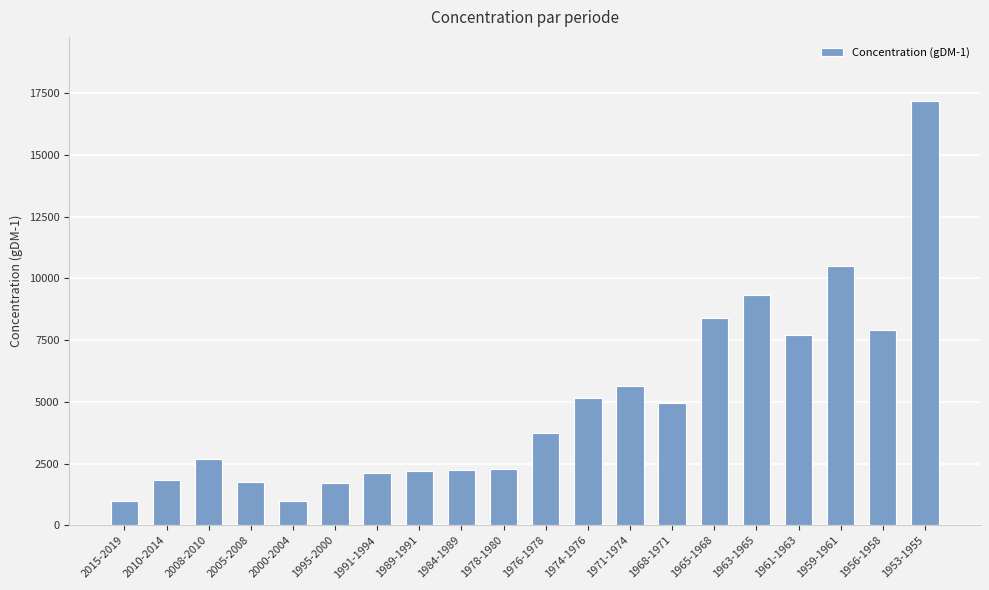

How many series are shown in this chart?

1